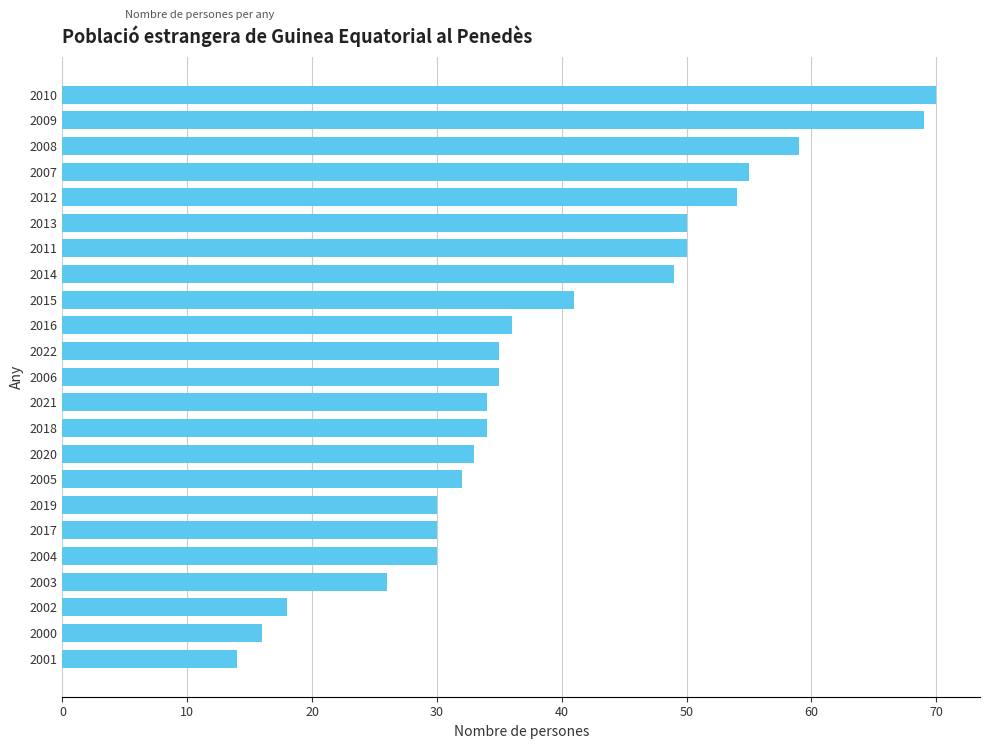

What is the ratio of the value at 2011 to the value at 2021?

1.5